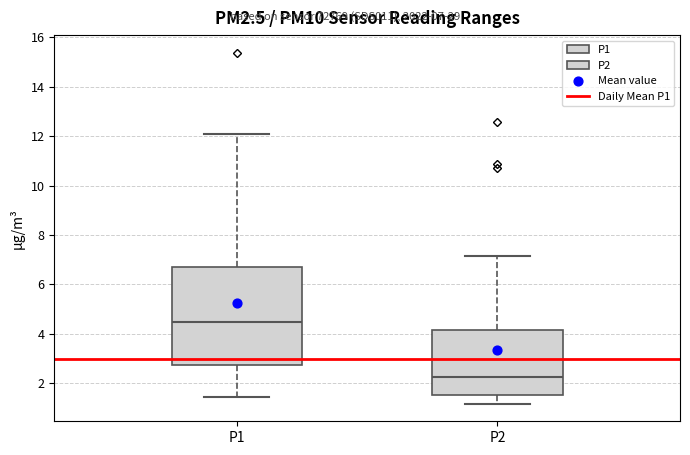

Reading left to right, read every box against the y-axis: the position of its median line, the range the box covers, and the ends of its whiskers. The values are not printed on the chart, so give them approximately, as read against the axis.

P1: median 4.4, box 2.8 to 6.8, whiskers 1.4 to 12.0
P2: median 2.2, box 1.6 to 4.2, whiskers 1.2 to 7.2